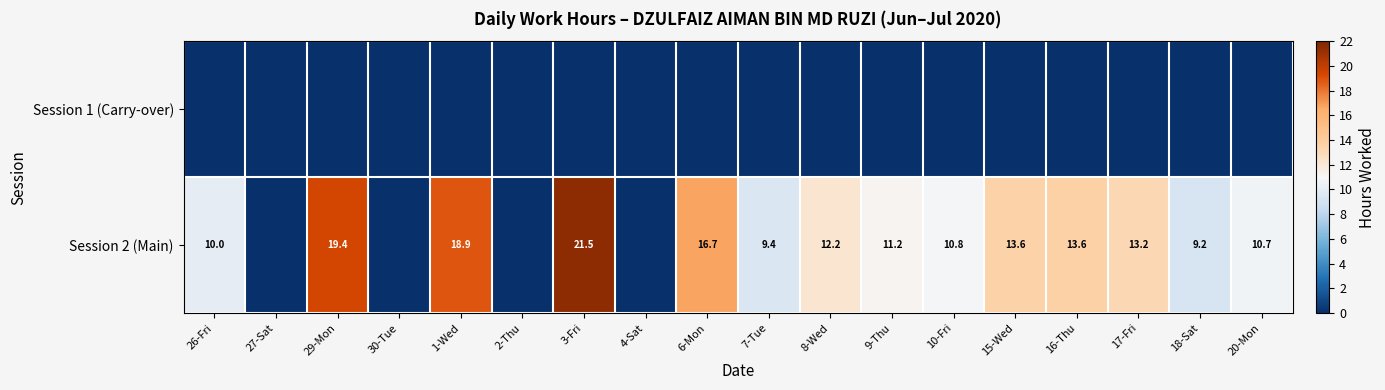

Is it true that Session 2 (Main) equals 10.0 at 26-Fri?

True